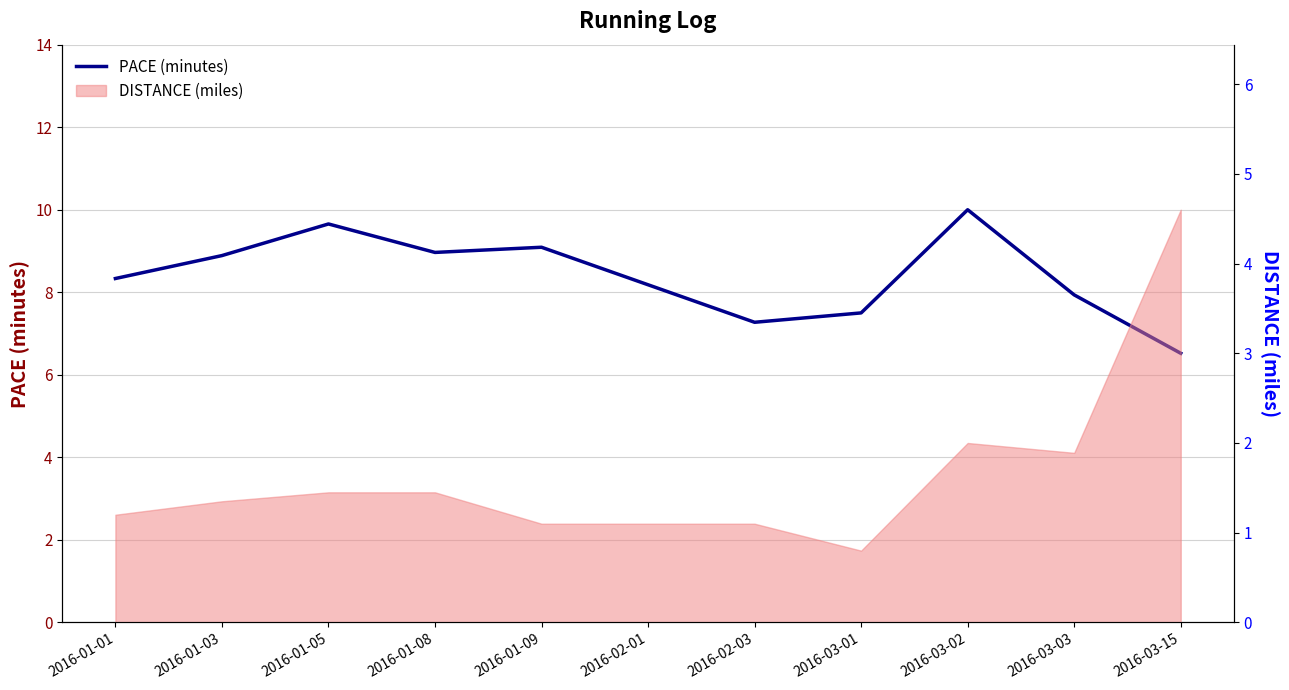

The chart shows a value of 7.5 at 2016-03-01. True or false?

True